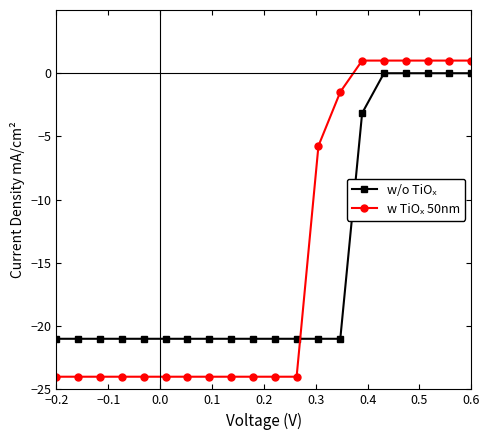

What is the maximum value shown in the chart?

1.0